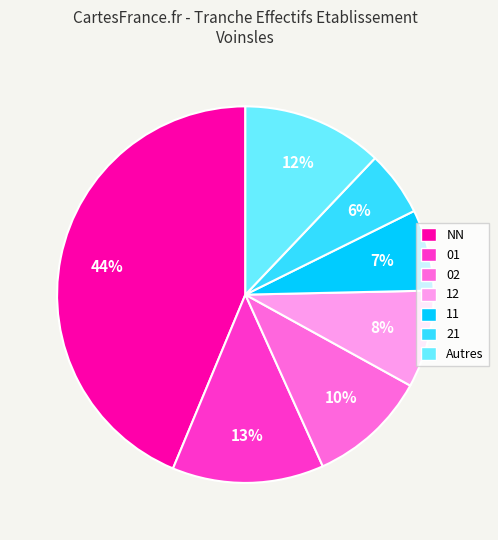

To the nearest percent, what is the average slice percentage?

14%